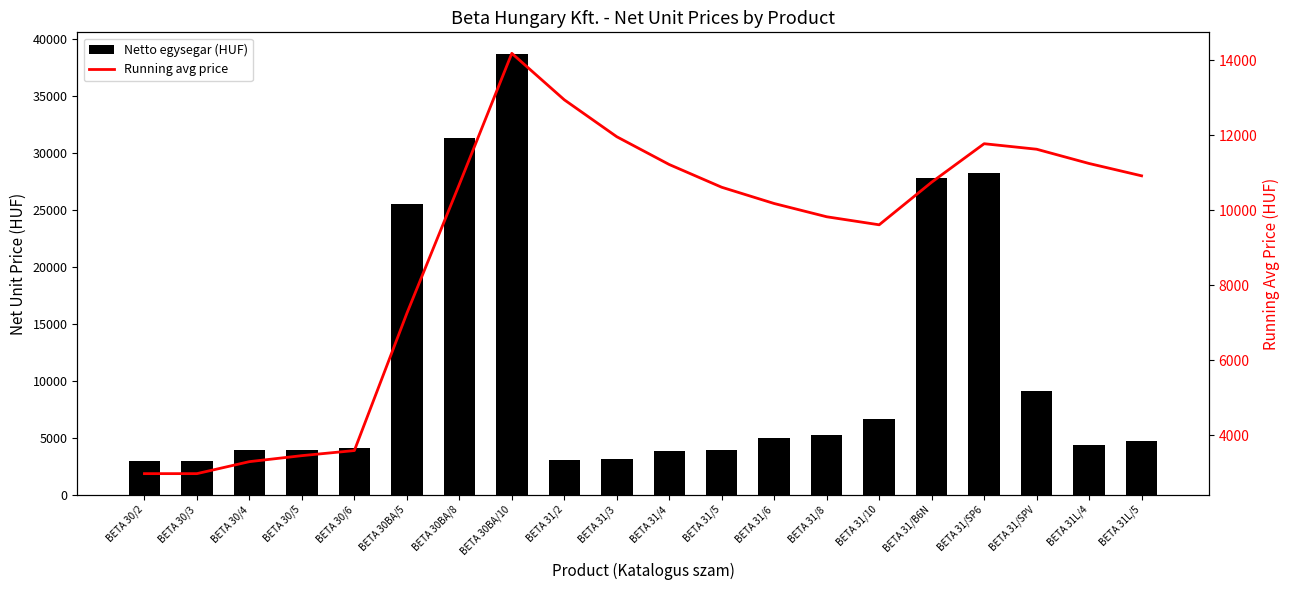

Between BETA 30BA/8 and BETA 31/6, which series saw the biggest shift?

Netto egysegar (HUF)